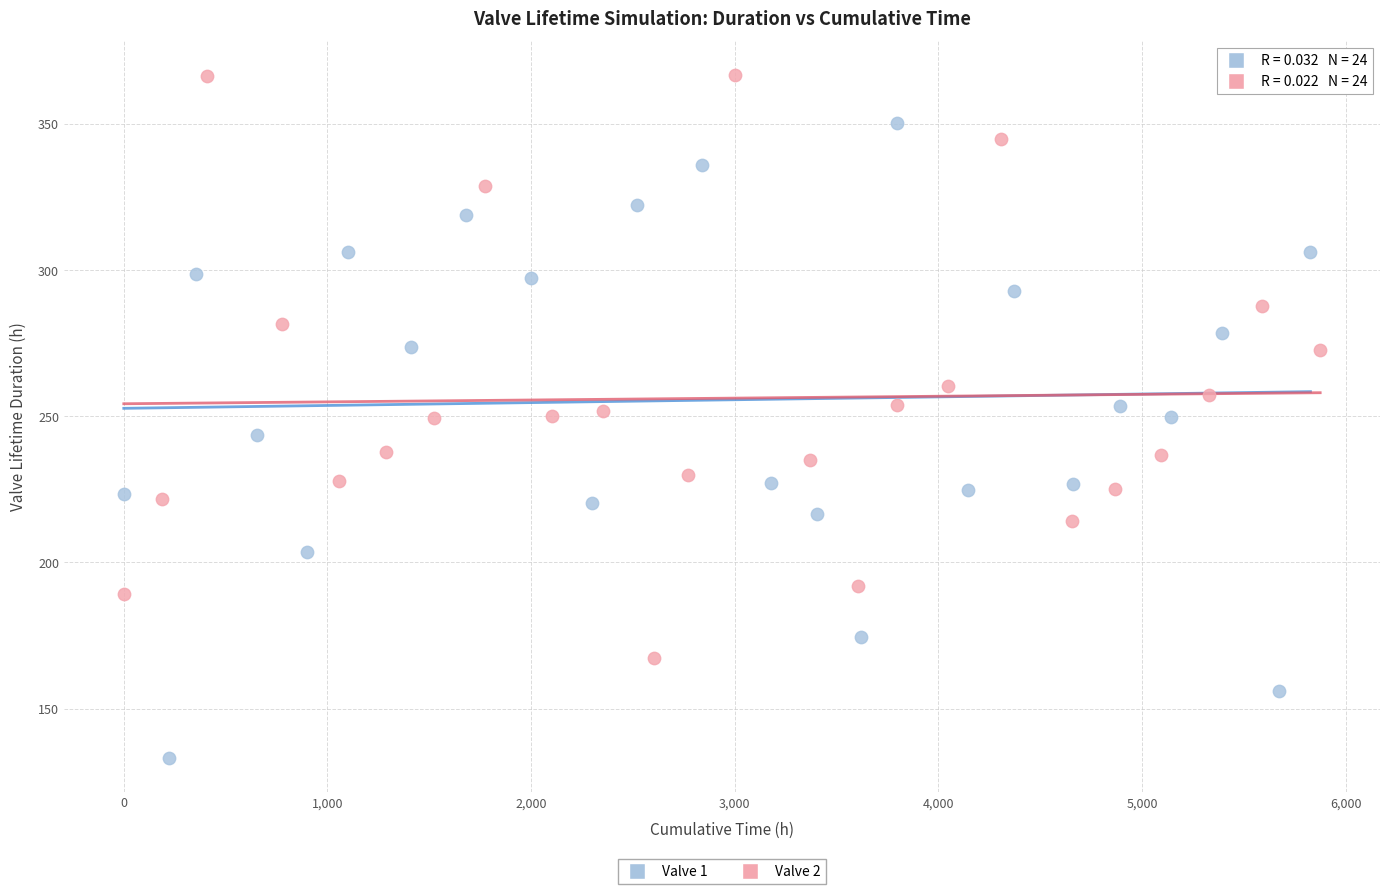

Which series has the widest spread of Y values?

Valve 1